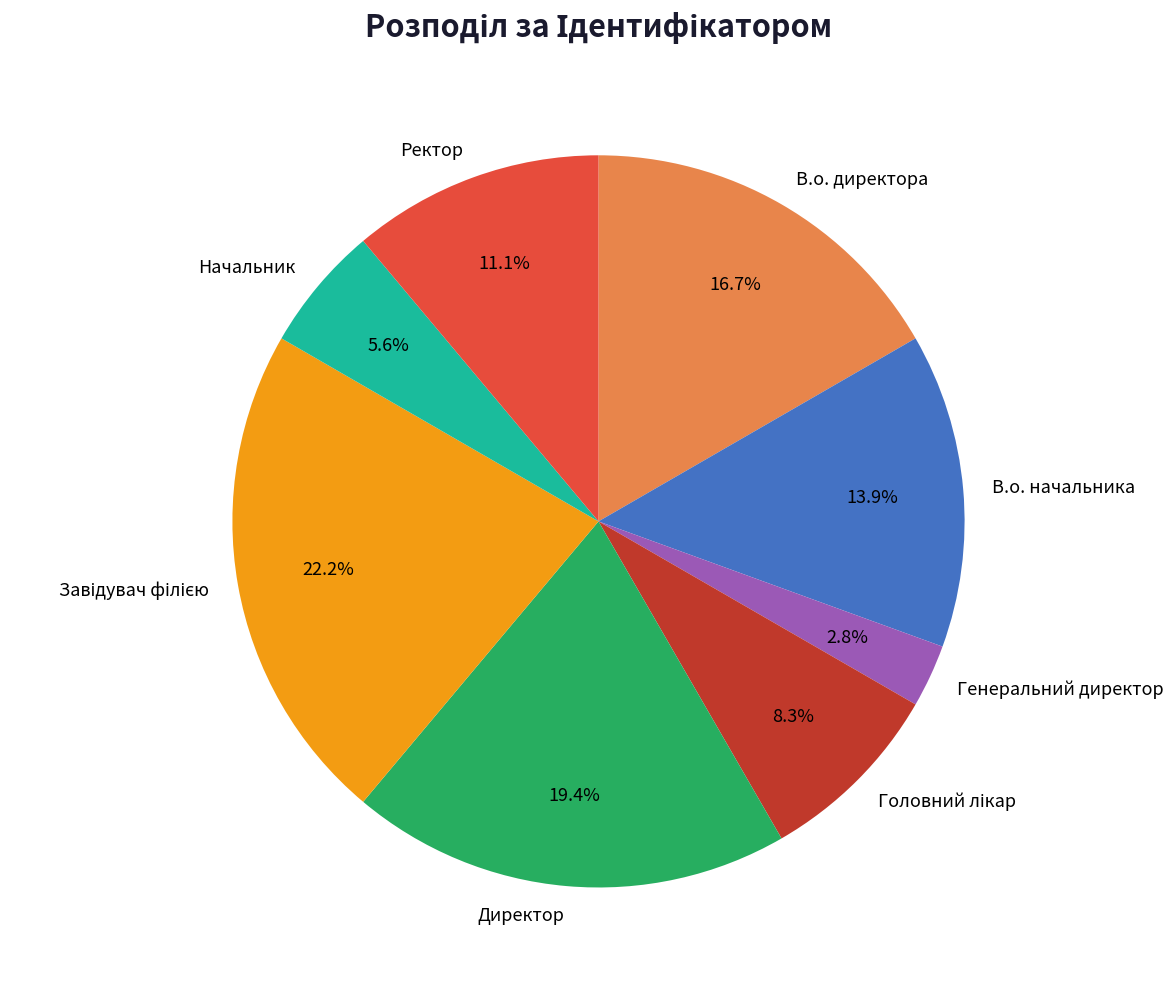

Which category has the smallest portion of the pie?

Генеральний директор